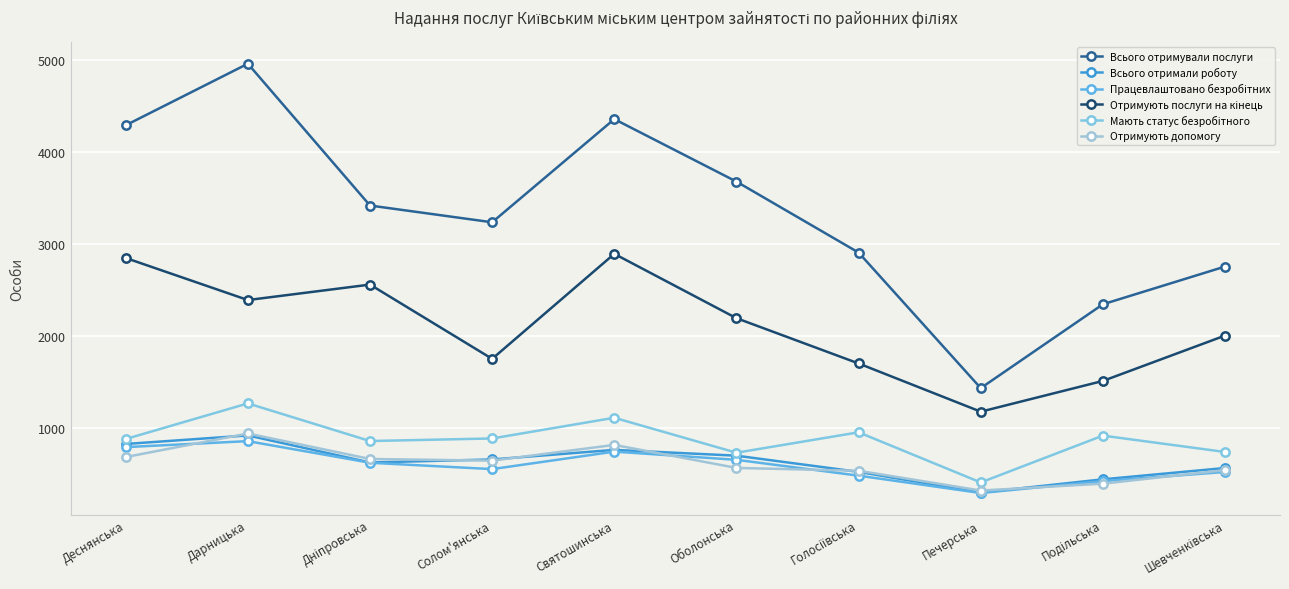

At which label does Працевлаштовано безробітних first exceed 621?

Деснянська